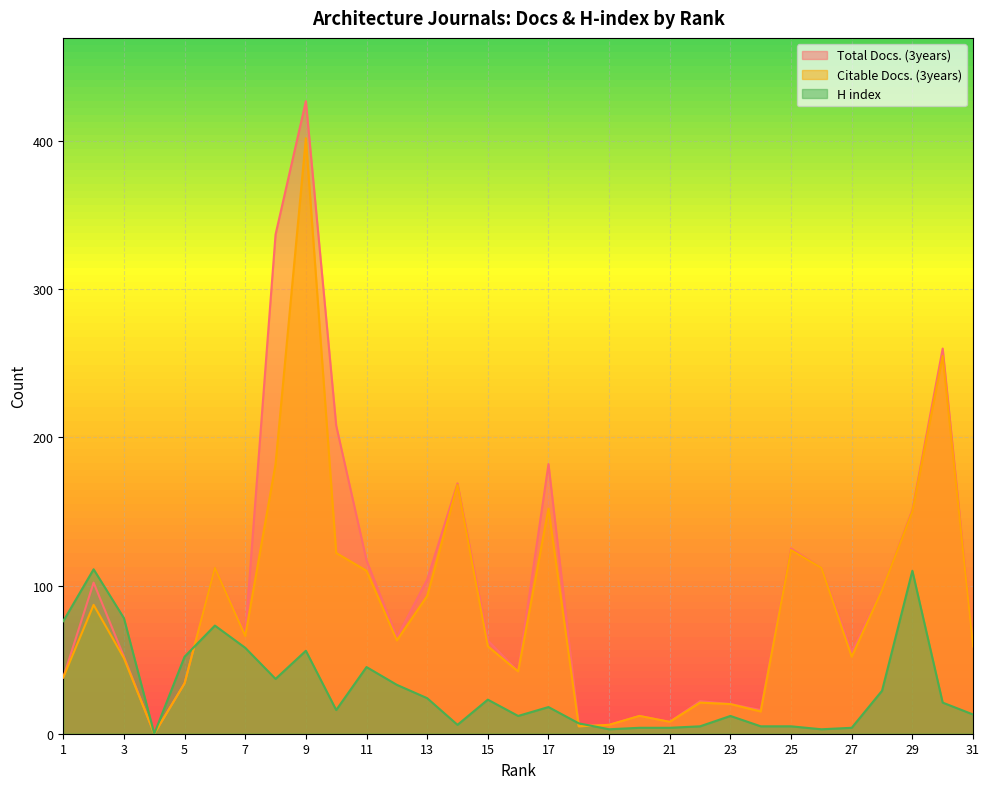

What is the greatest value displayed?

427